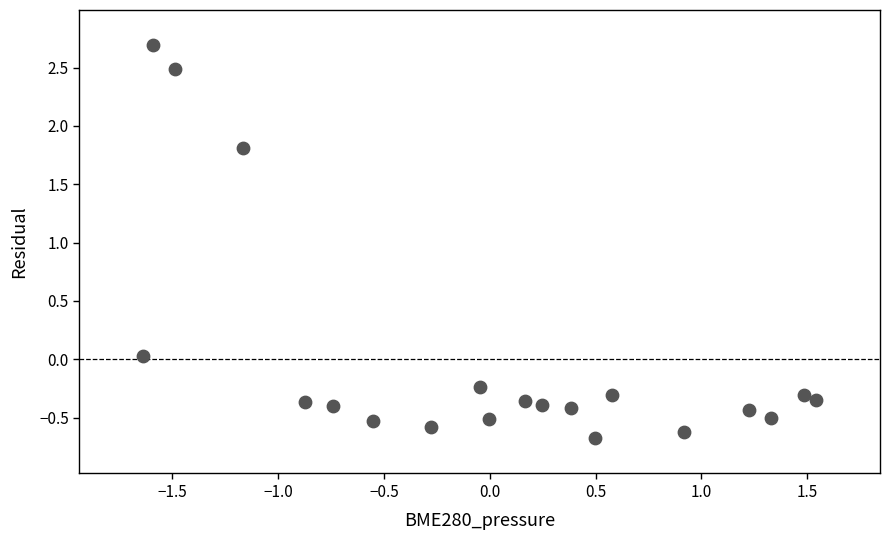

What Y value in the scatter plot is closest to 1?

1.8